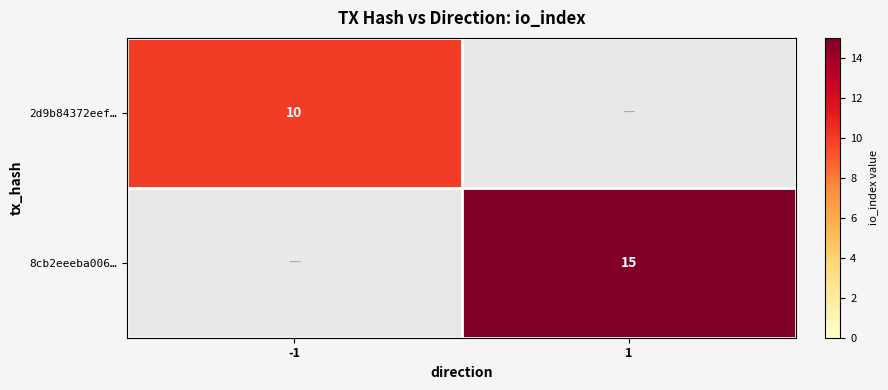

The 2d9b84372eef… series shows 10 at -1. True or false?

True